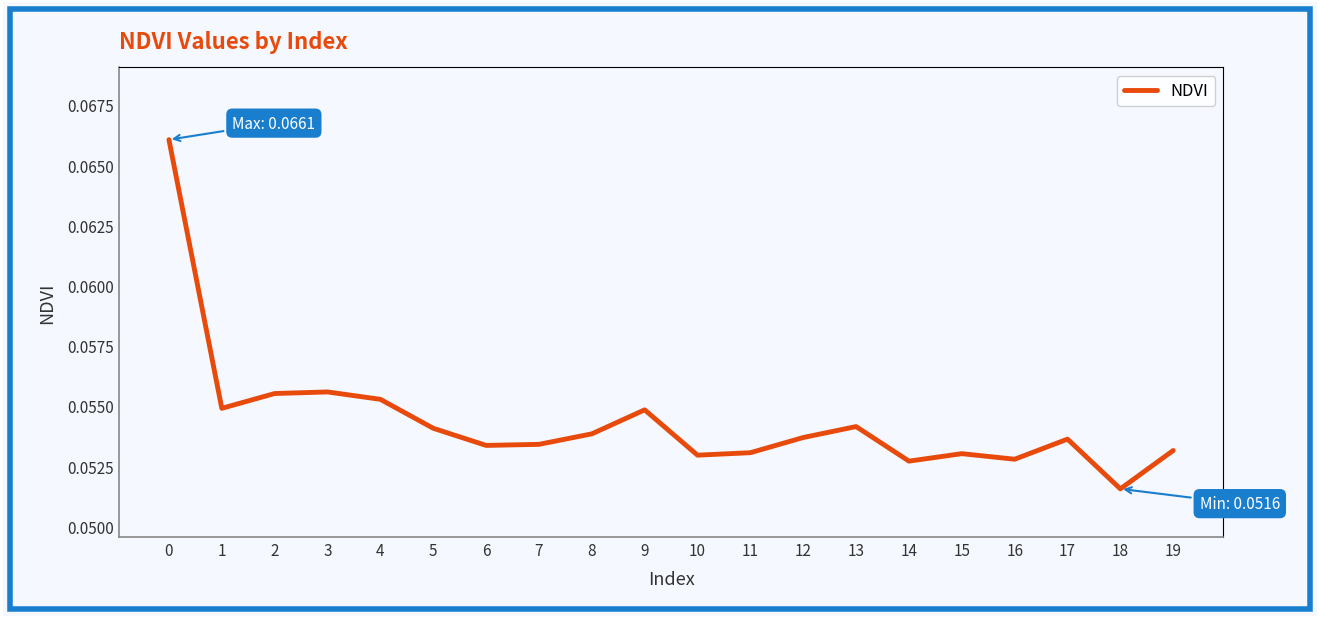

The value at 5 is 0.0. True or false?

False